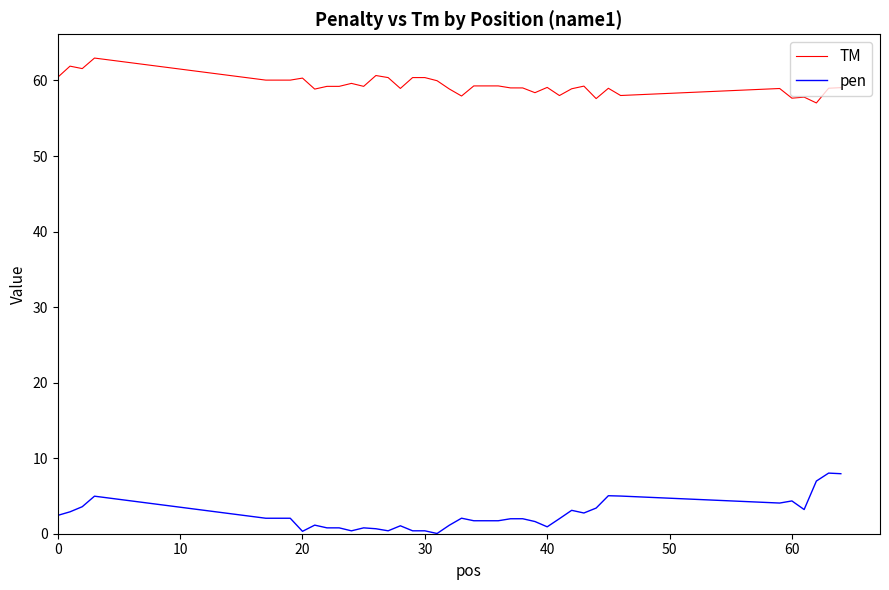

True or false: pen and TM intersect in this chart.

False